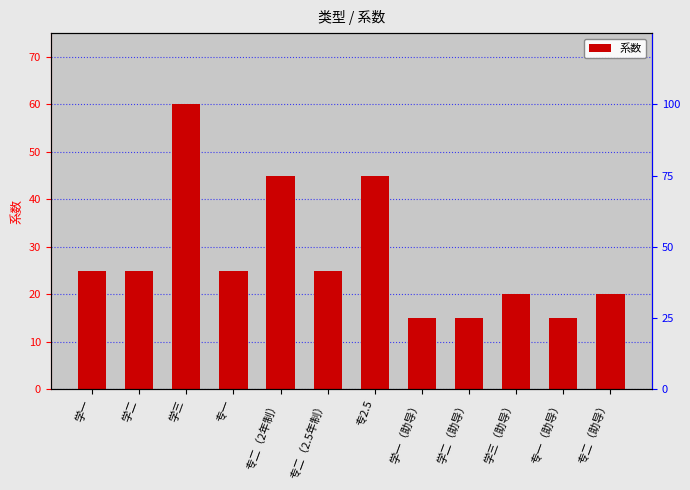

Reading left to right, list all the values displayed in this chart.

25	25	60	25	45	25	45	15	15	20	15	20